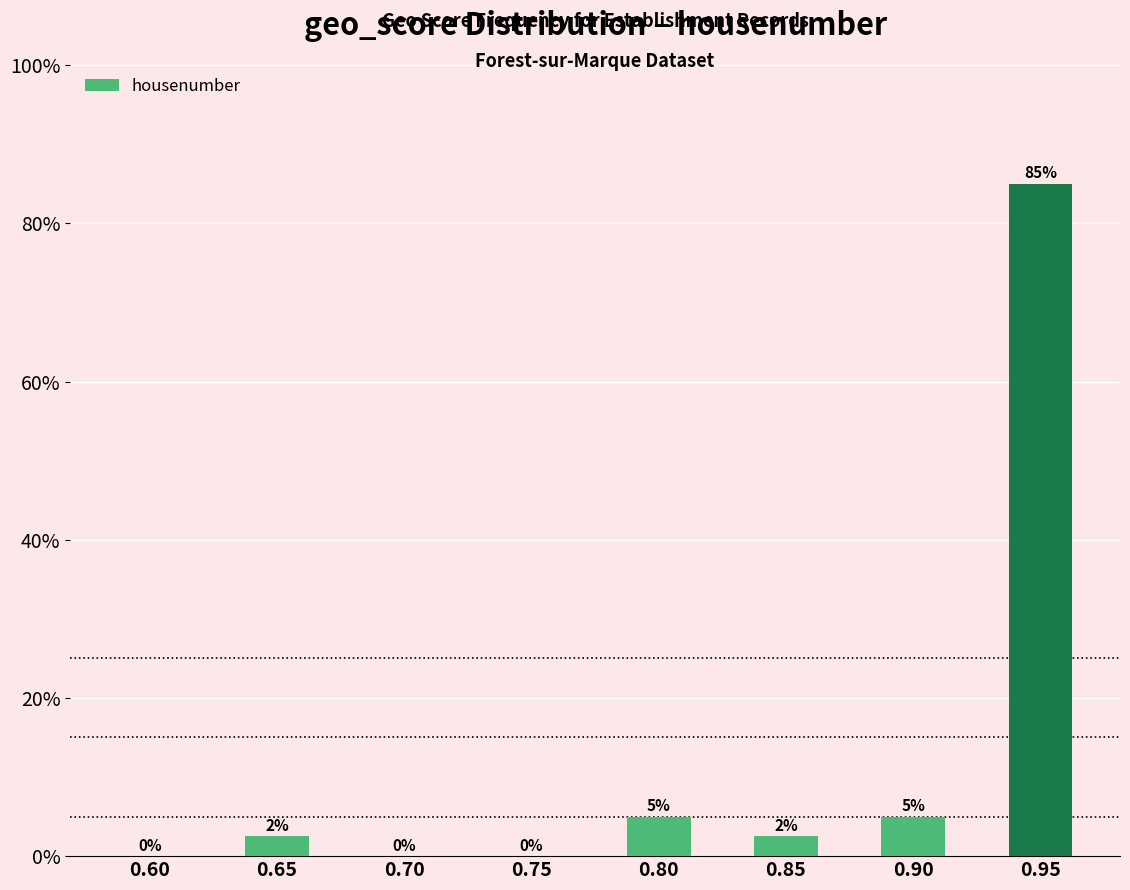

Which has a higher value, 0.85 or 0.60?

0.85